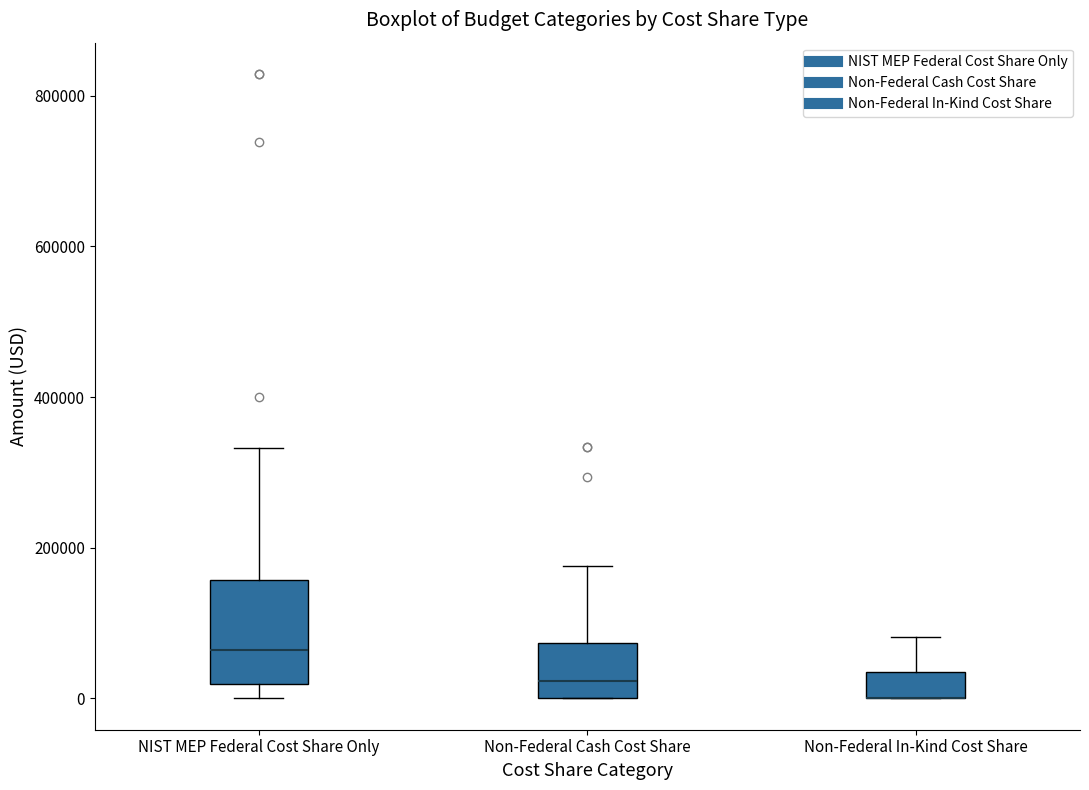

Comparing the boxes themselves (not the whiskers), which one is the tallest?

NIST MEP Federal Cost Share Only